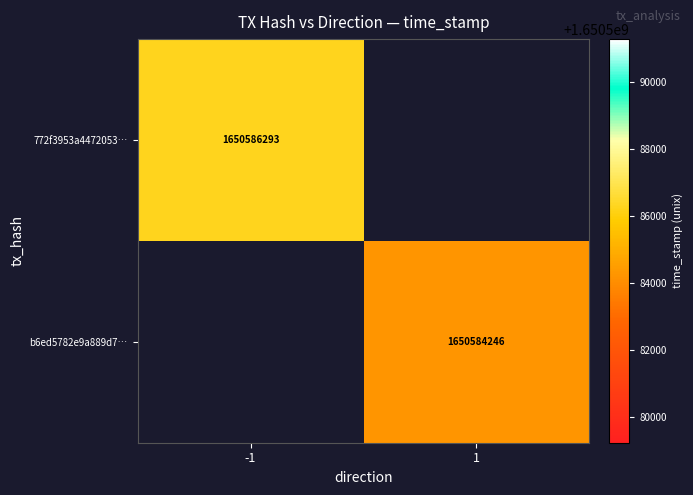

Is it true that b6ed5782e9a889d7… equals 1650584246 at 1?

True